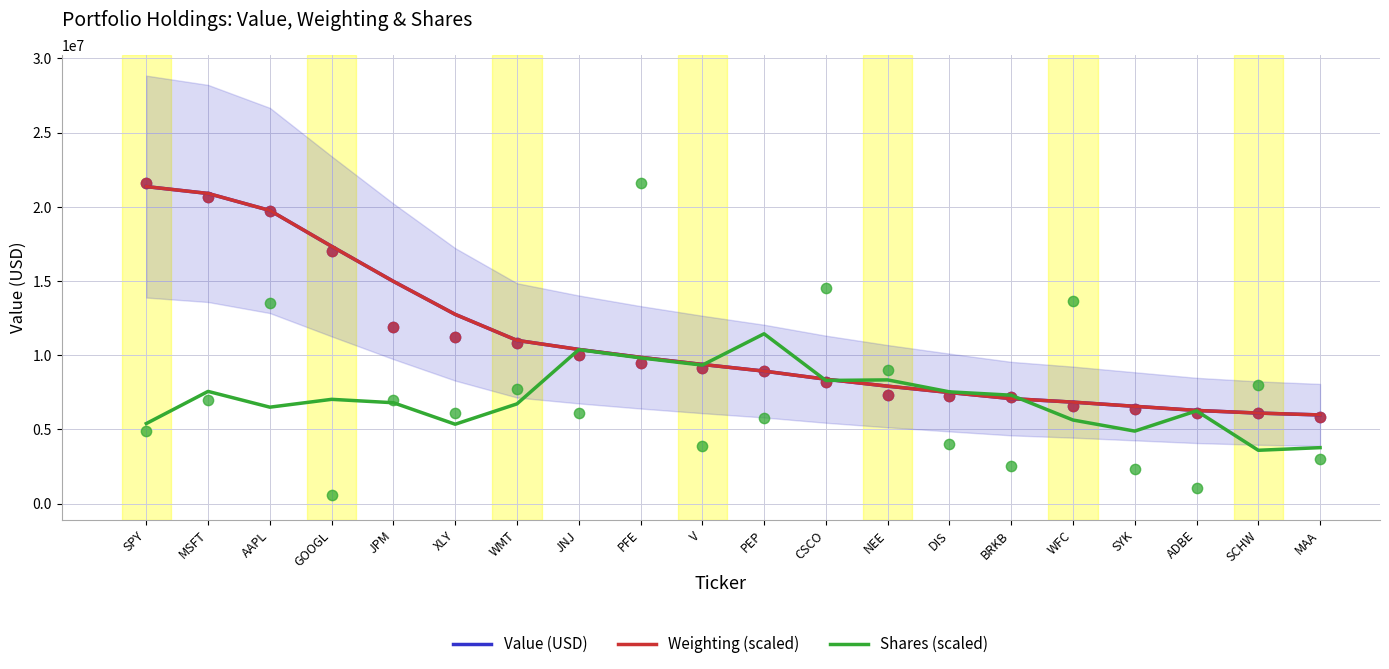

At how many categories does at least one series exceed 8776802?

11